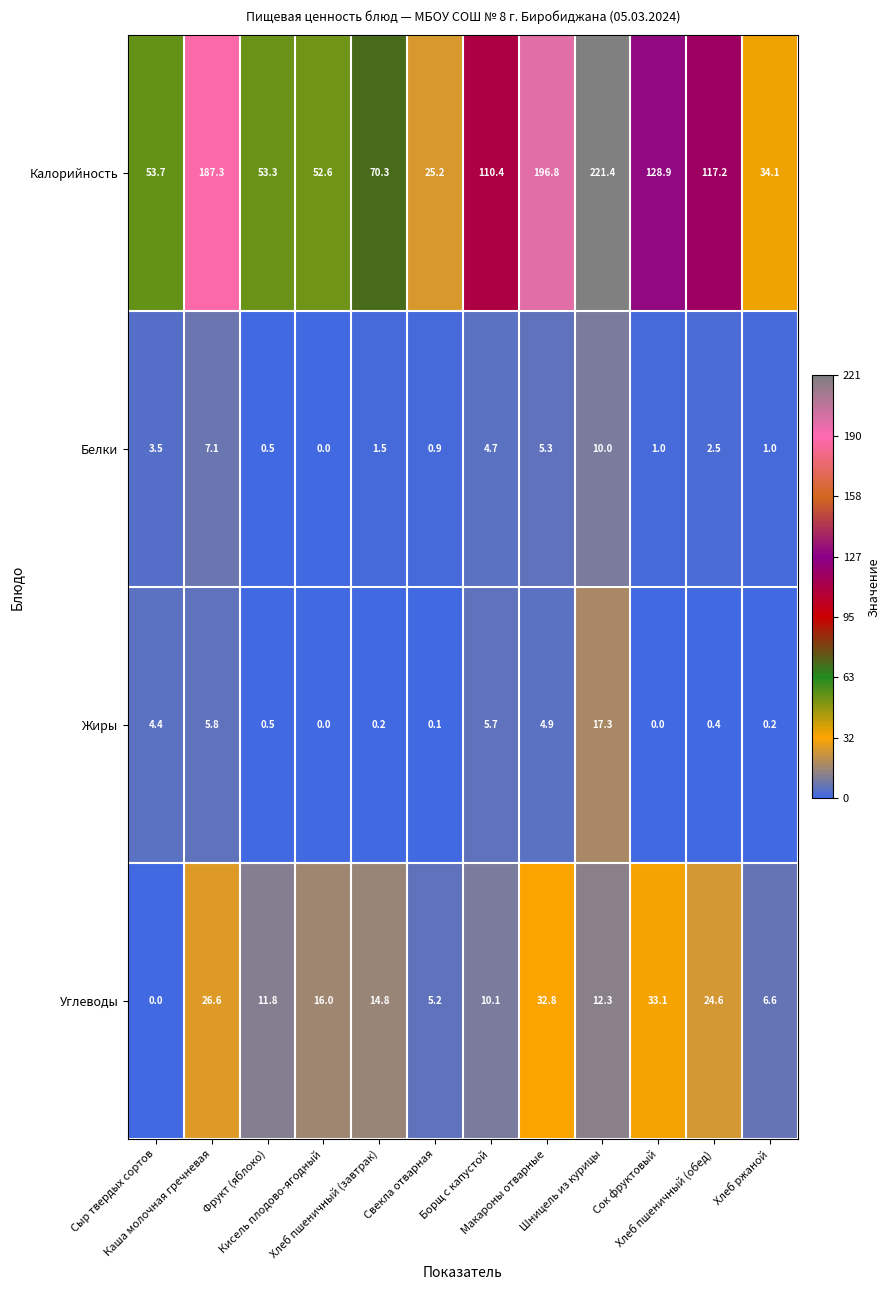

Which series has the largest total across all categories?

Калорийность